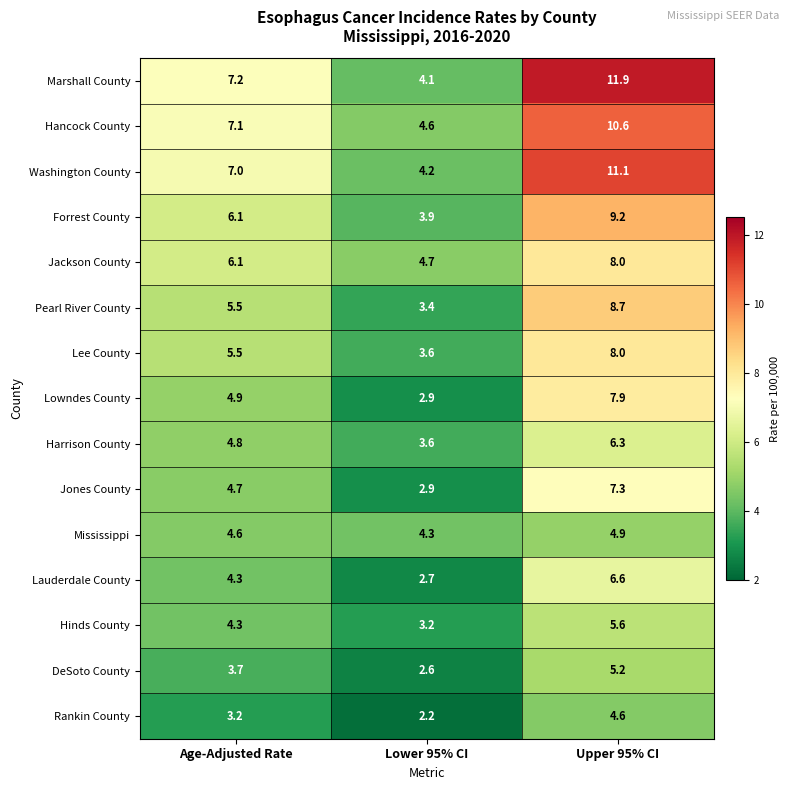

At which label is Lauderdale County closest to 4?

Age-Adjusted Rate